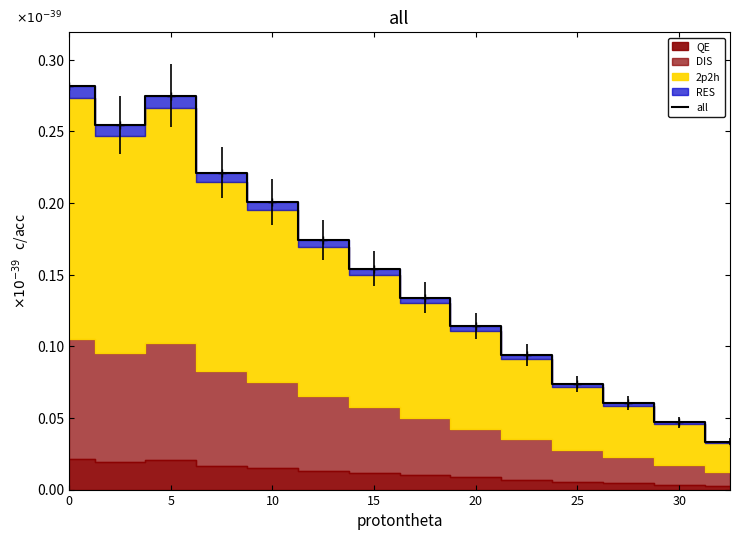

At which category does the chart reach its minimum across all series?

13